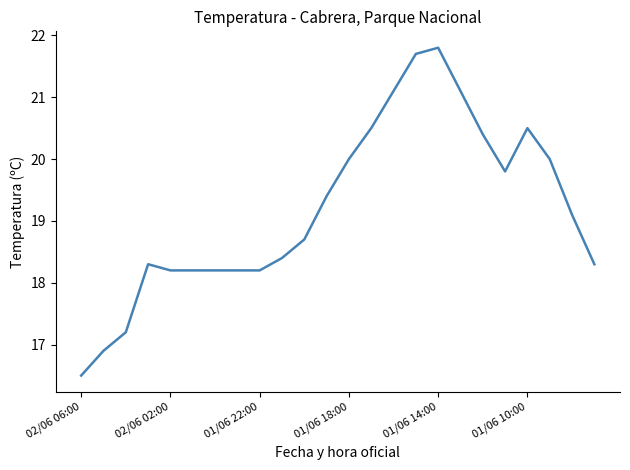

How many values exceed 19?

12